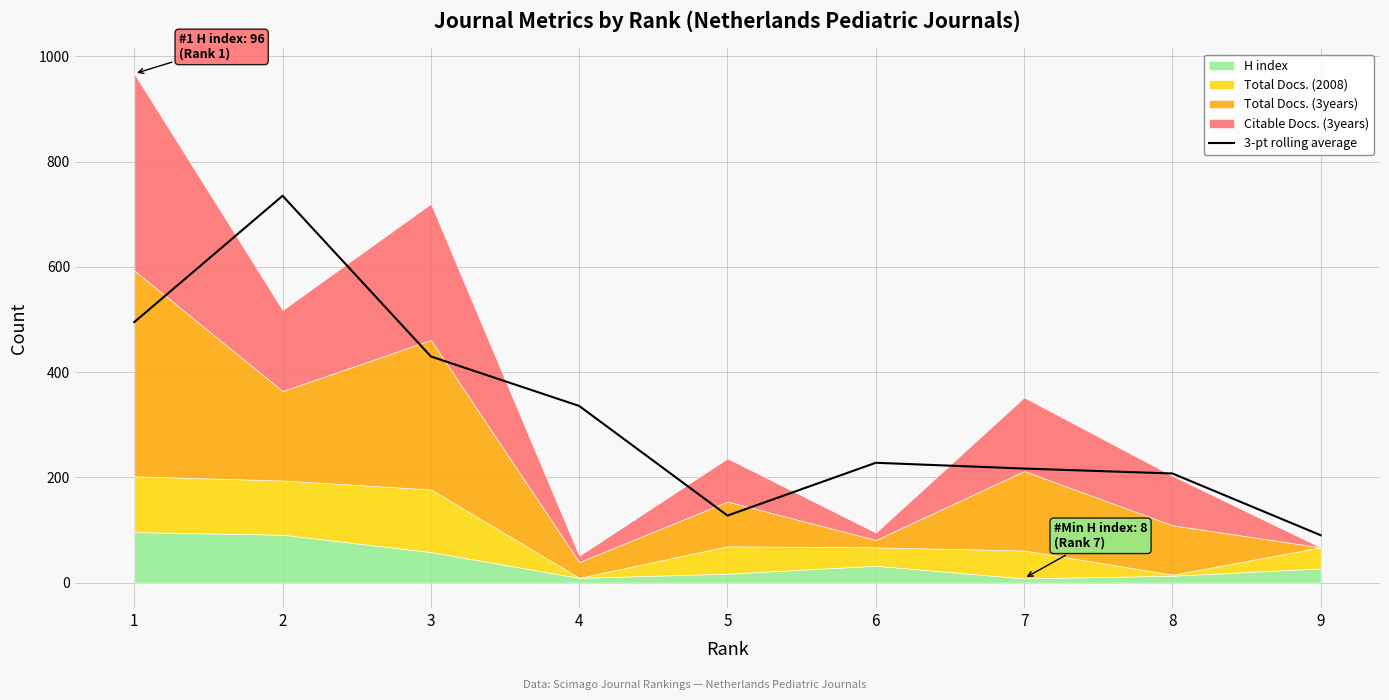

List the labels in order of value, smallest first.

9, 5, 8, 7, 6, 4, 3, 1, 2